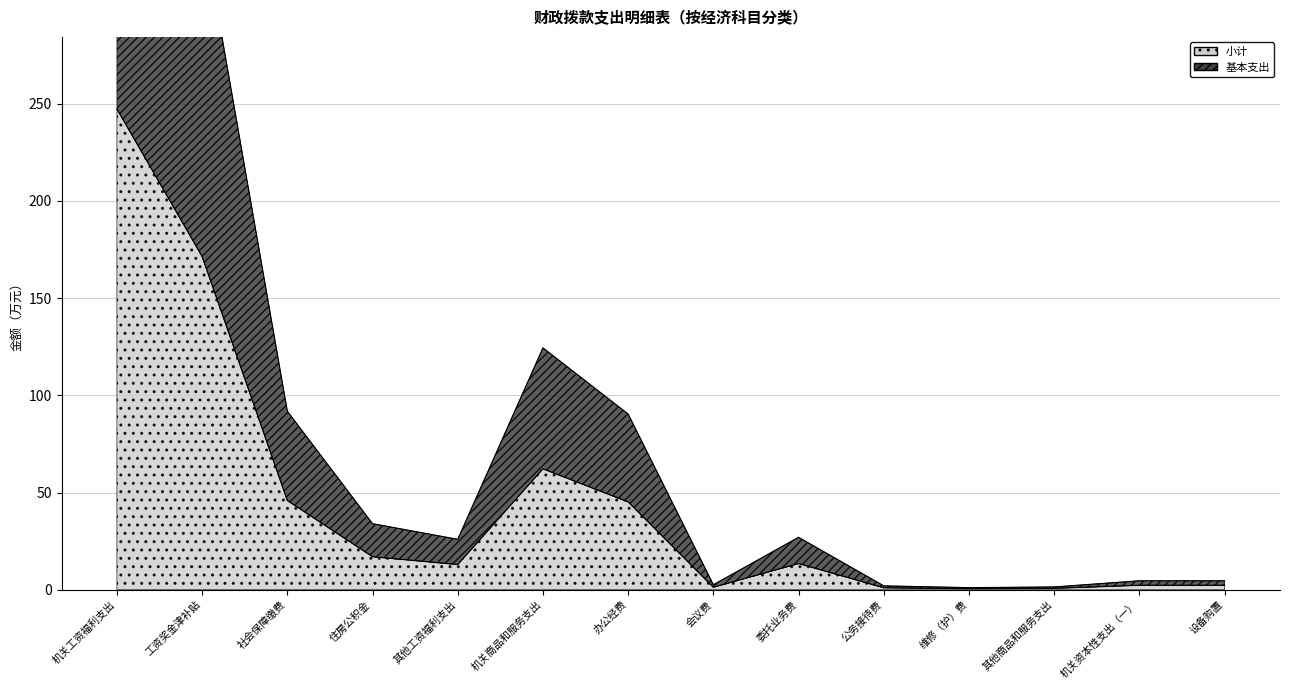

The 基本支出 series shows 1.1 at 维修（护）费. True or false?

True